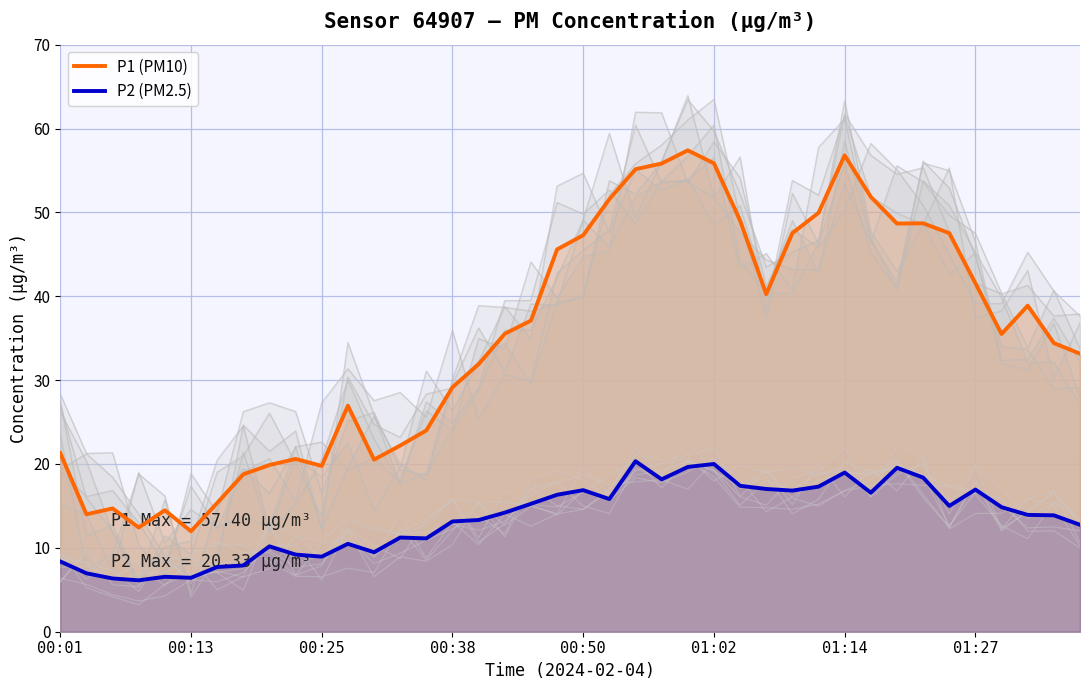

What are all the series names shown in the legend?

P1 (PM10), P2 (PM2.5)